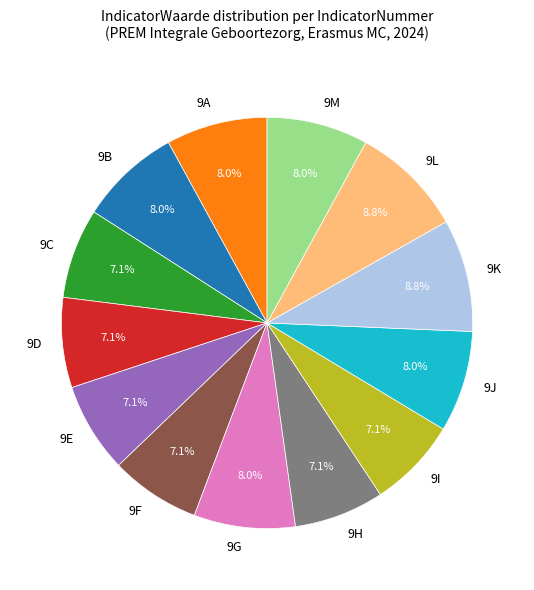

Is there a majority slice in this chart?

No